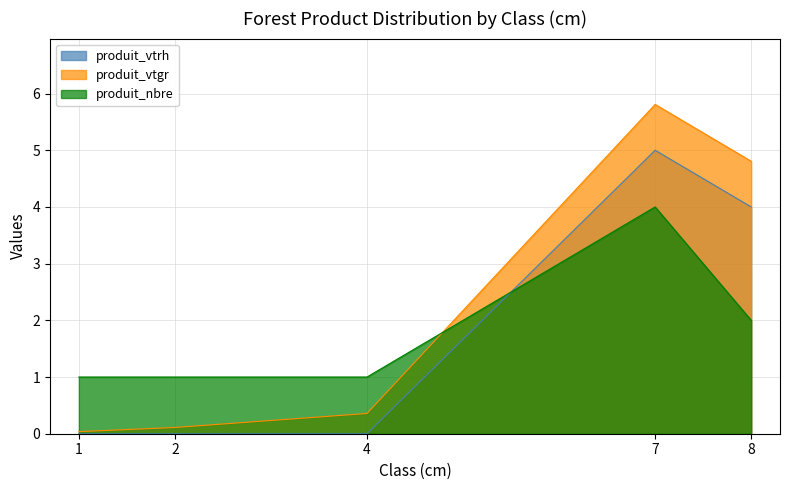

The produit_vtrh series shows 5.7 at 8. True or false?

False